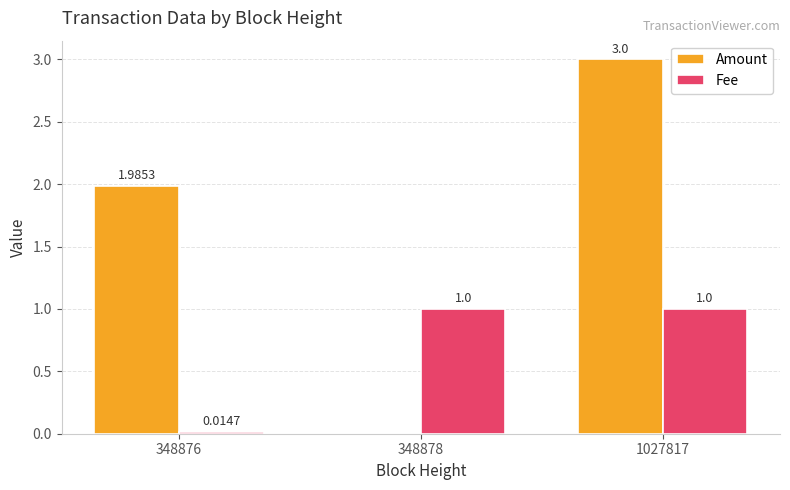

Which label corresponds to the largest value in the chart?

1027817